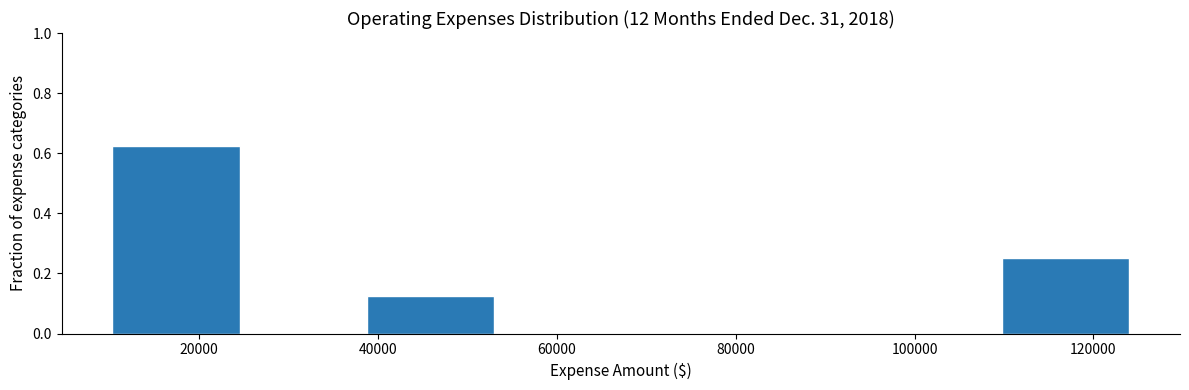

What is the height of the bar covering 10000 to 24000 on the x-axis? Neither the bar edges nor the heights are printed on the chart, so give them approximately, as read against the axes.

0.62